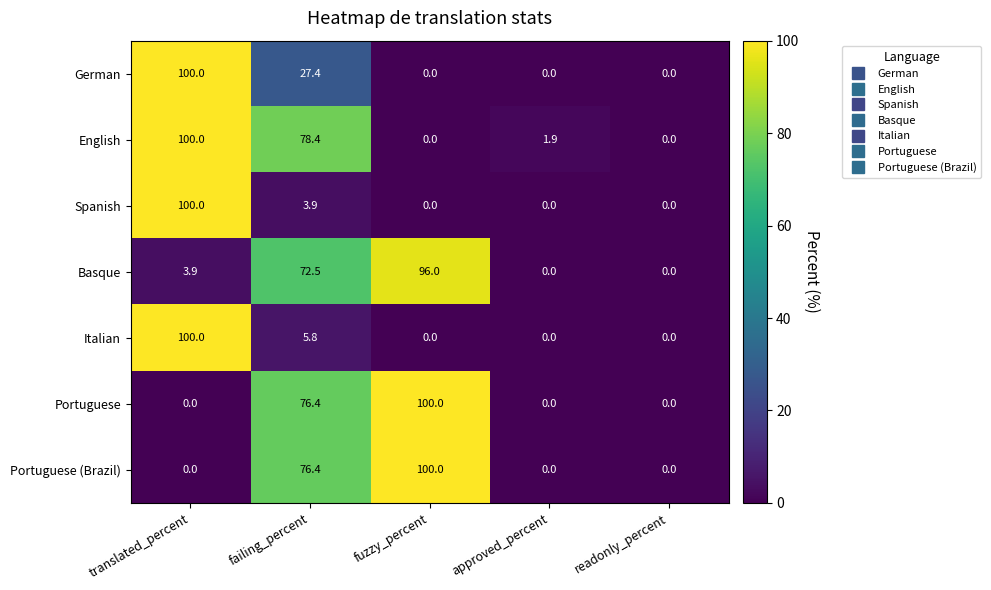

What is the spread (max minus min) of values at approved_percent?

1.9